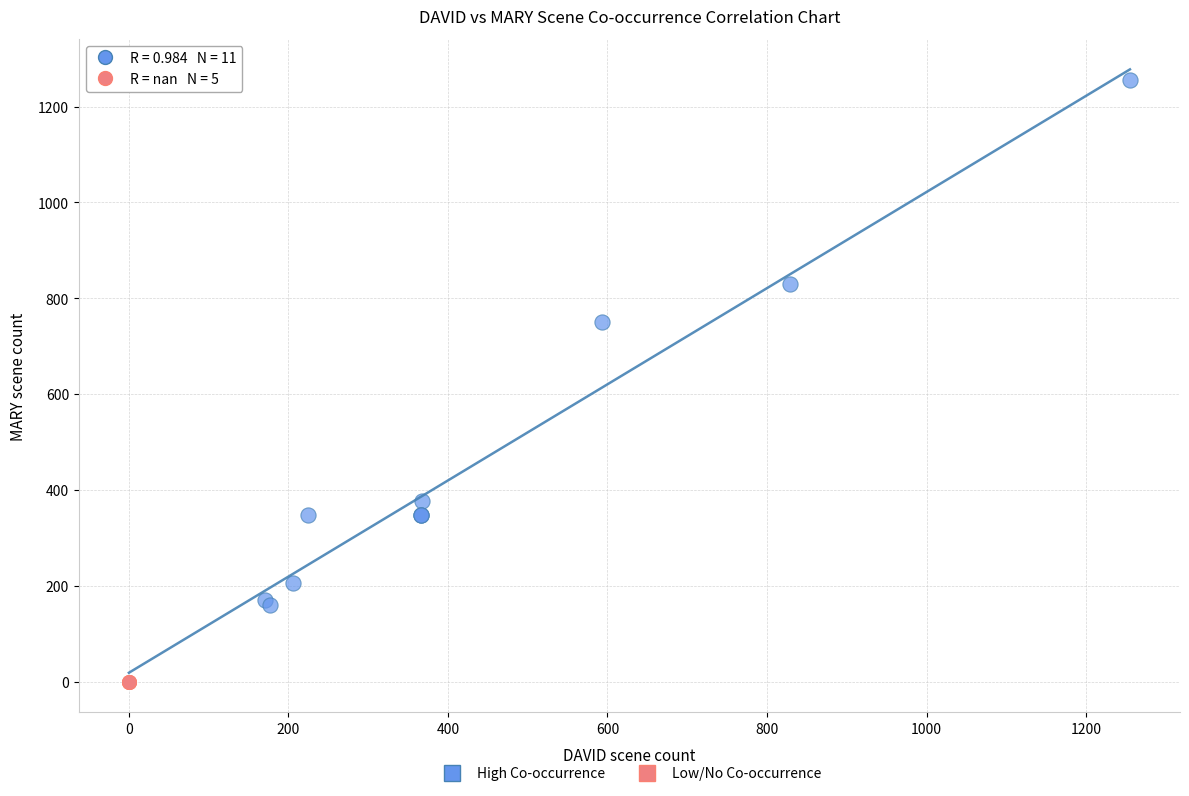

What are all the series names shown in the legend?

High Co-occurrence, Low/No Co-occurrence